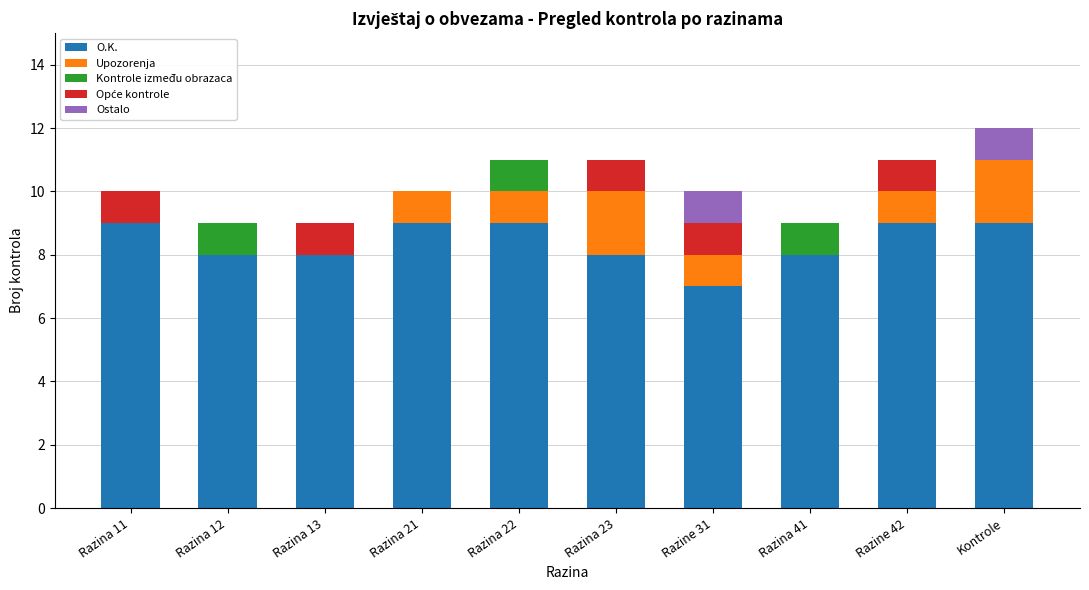

At which category is the sum across all series the highest?

Kontrole